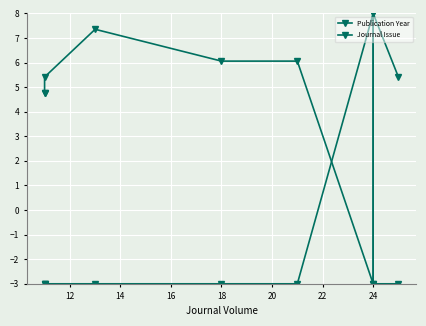

How many interior local peaks does the Publication Year series have?

2